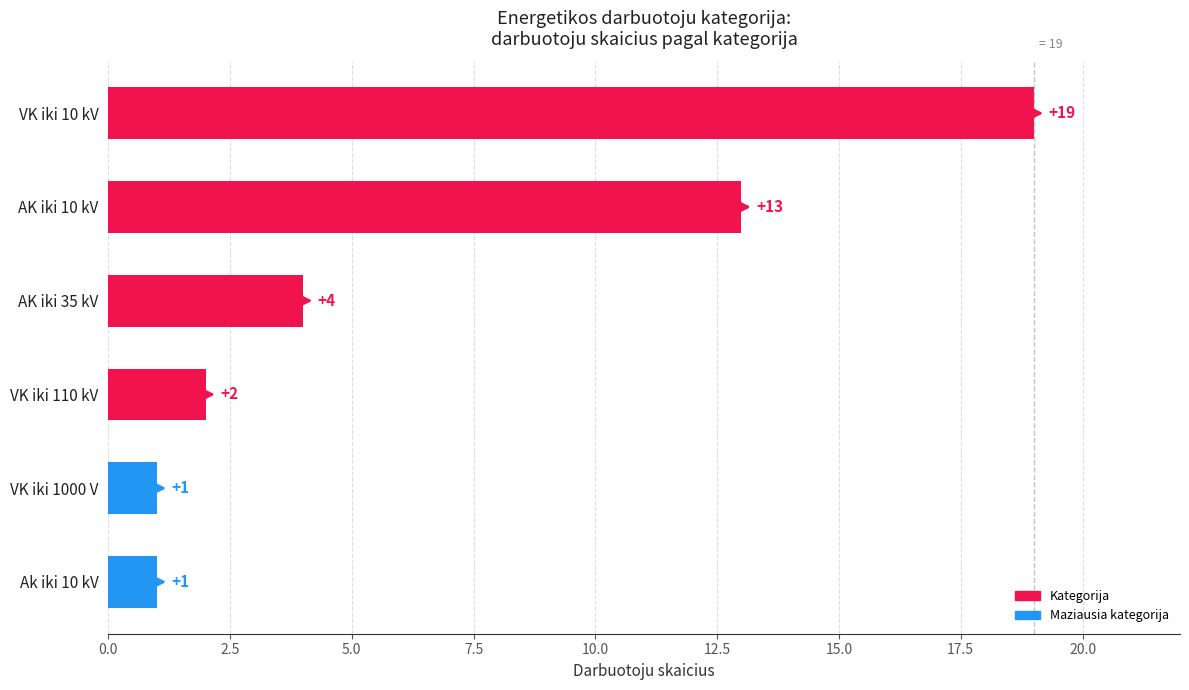

At which label is the value closest to 10?

AK iki 10 kV